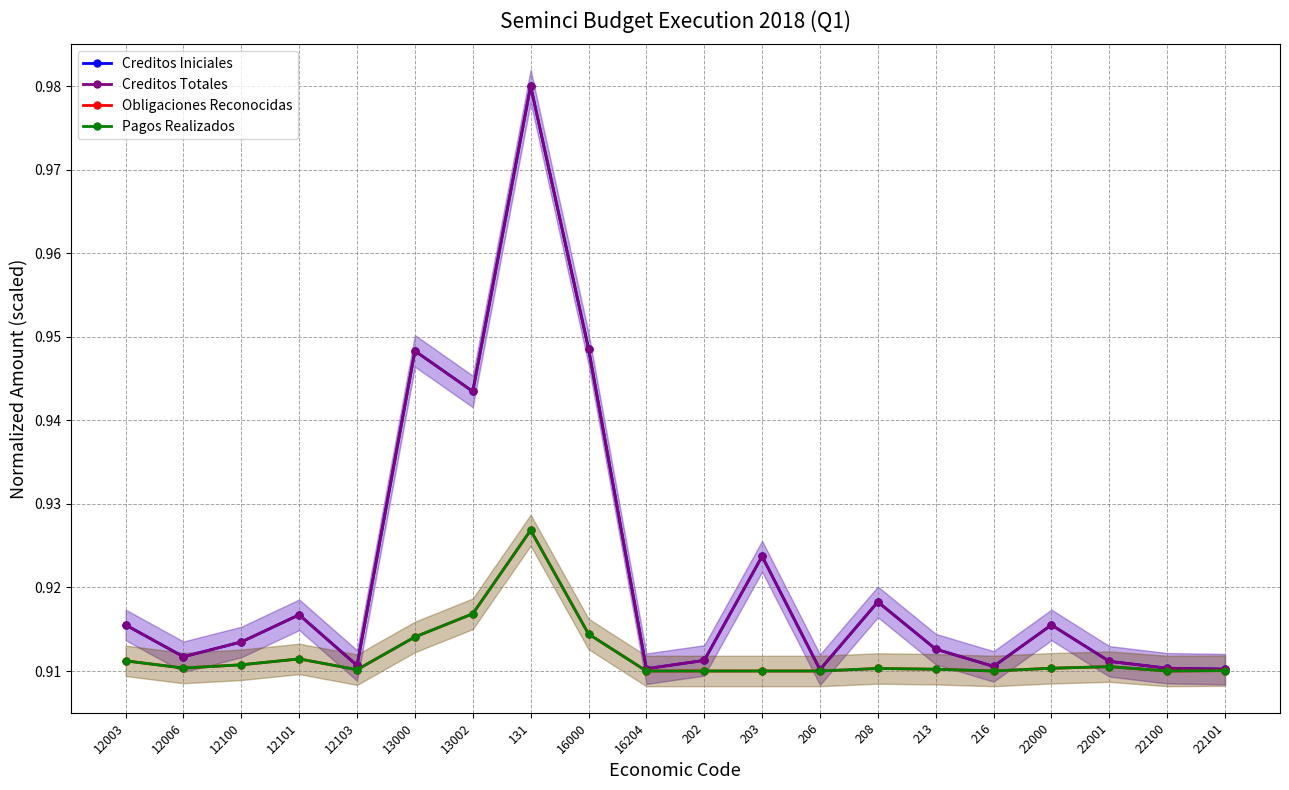

What is the label of the 18th point from the left?

22001